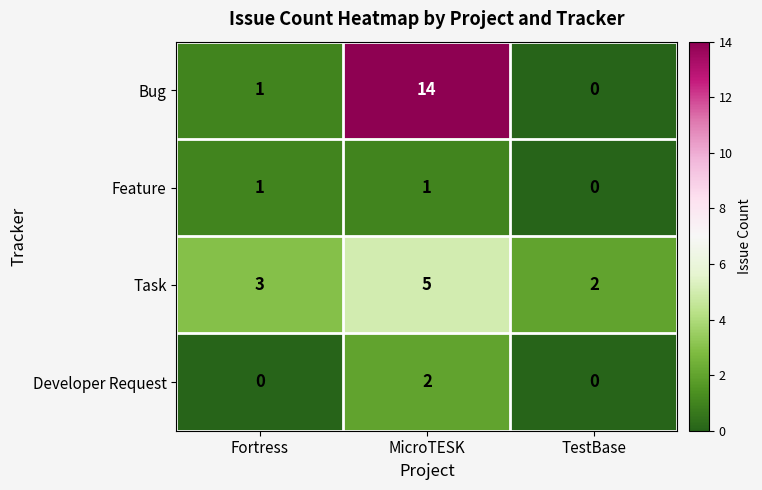

Rank the series by their maximum value, from lowest to highest.

Feature, Developer Request, Task, Bug